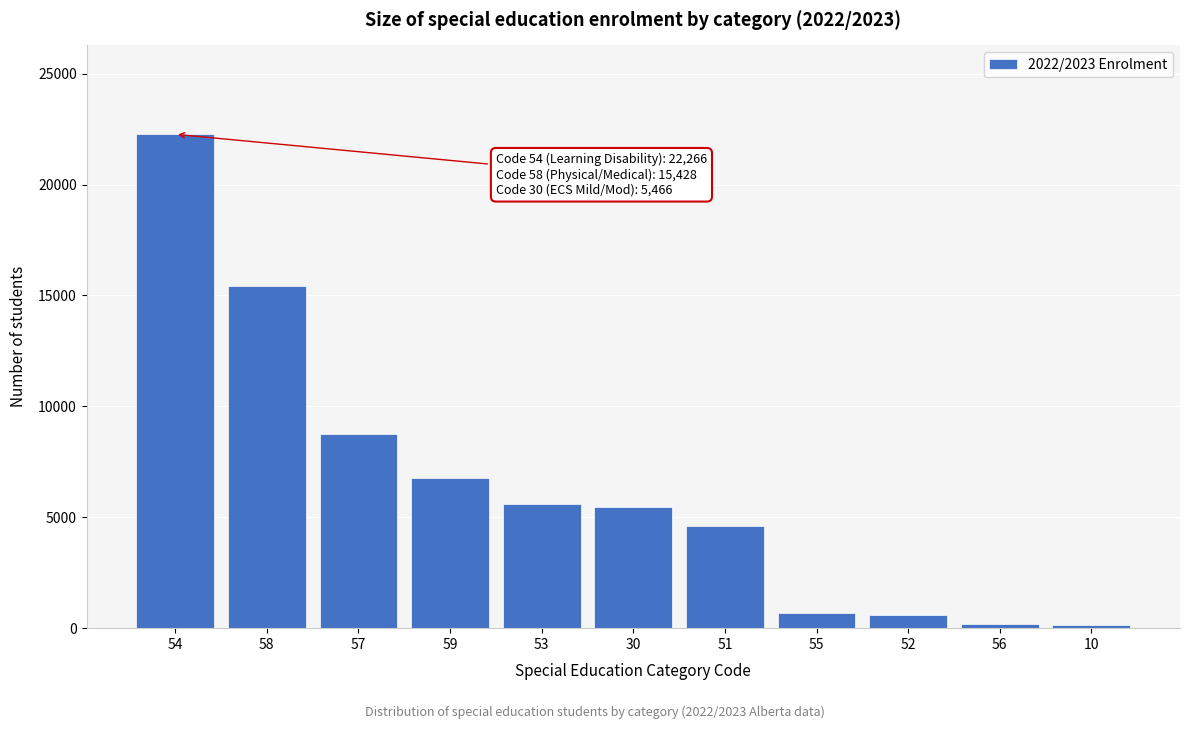

What is the greatest value displayed?

22266